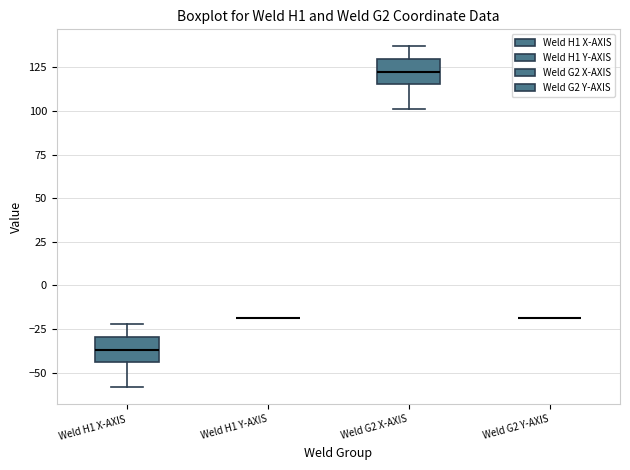

Reading left to right, read every box against the y-axis: the position of its median line, the range the box covers, and the ends of its whiskers. The values are not printed on the chart, so give them approximately, as read against the axis.

Weld H1 X-AXIS: median -35, box -45 to -30, whiskers -60 to -20
Weld H1 Y-AXIS: box collapsed to a line at -20, whiskers -20 to -20
Weld G2 X-AXIS: median 125, box 115 to 130, whiskers 100 to 135
Weld G2 Y-AXIS: box collapsed to a line at -20, whiskers -20 to -20